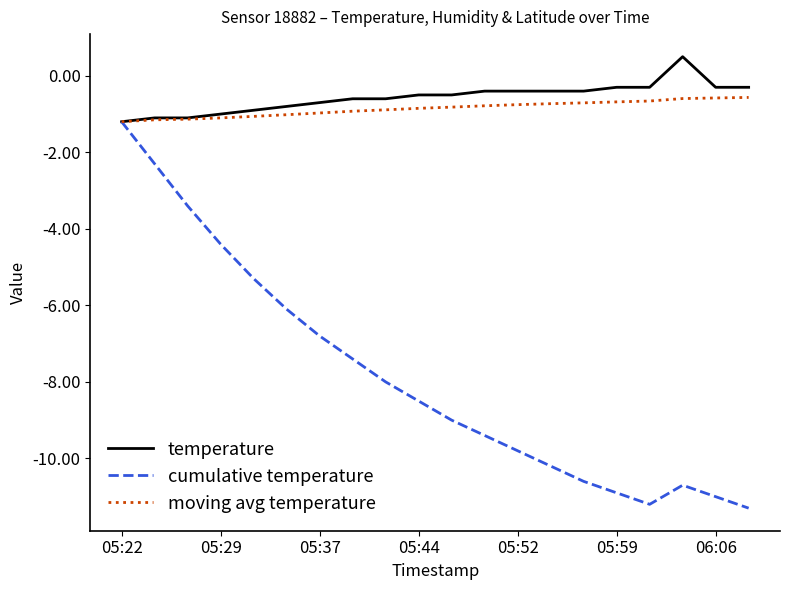

Rank the series by their maximum value, from highest to lowest.

temperature, moving avg temperature, cumulative temperature